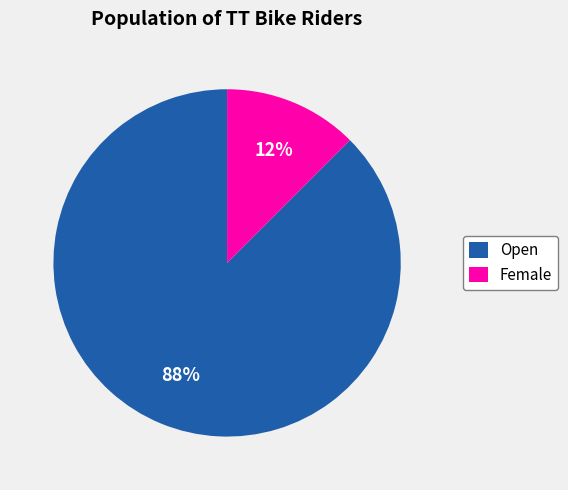

How many segments does this pie chart have?

2